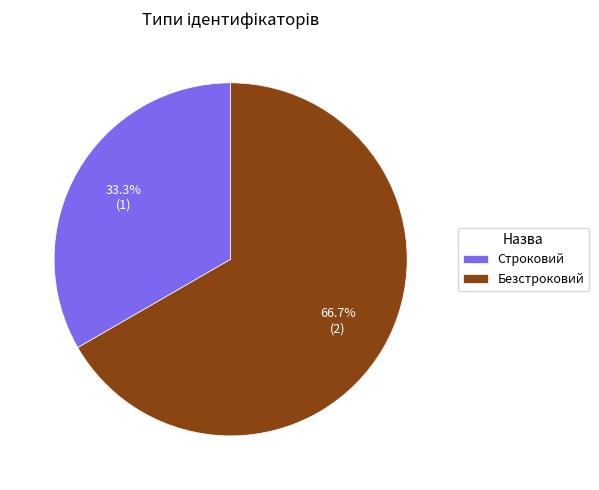

What is the majority slice?

Безстроковий